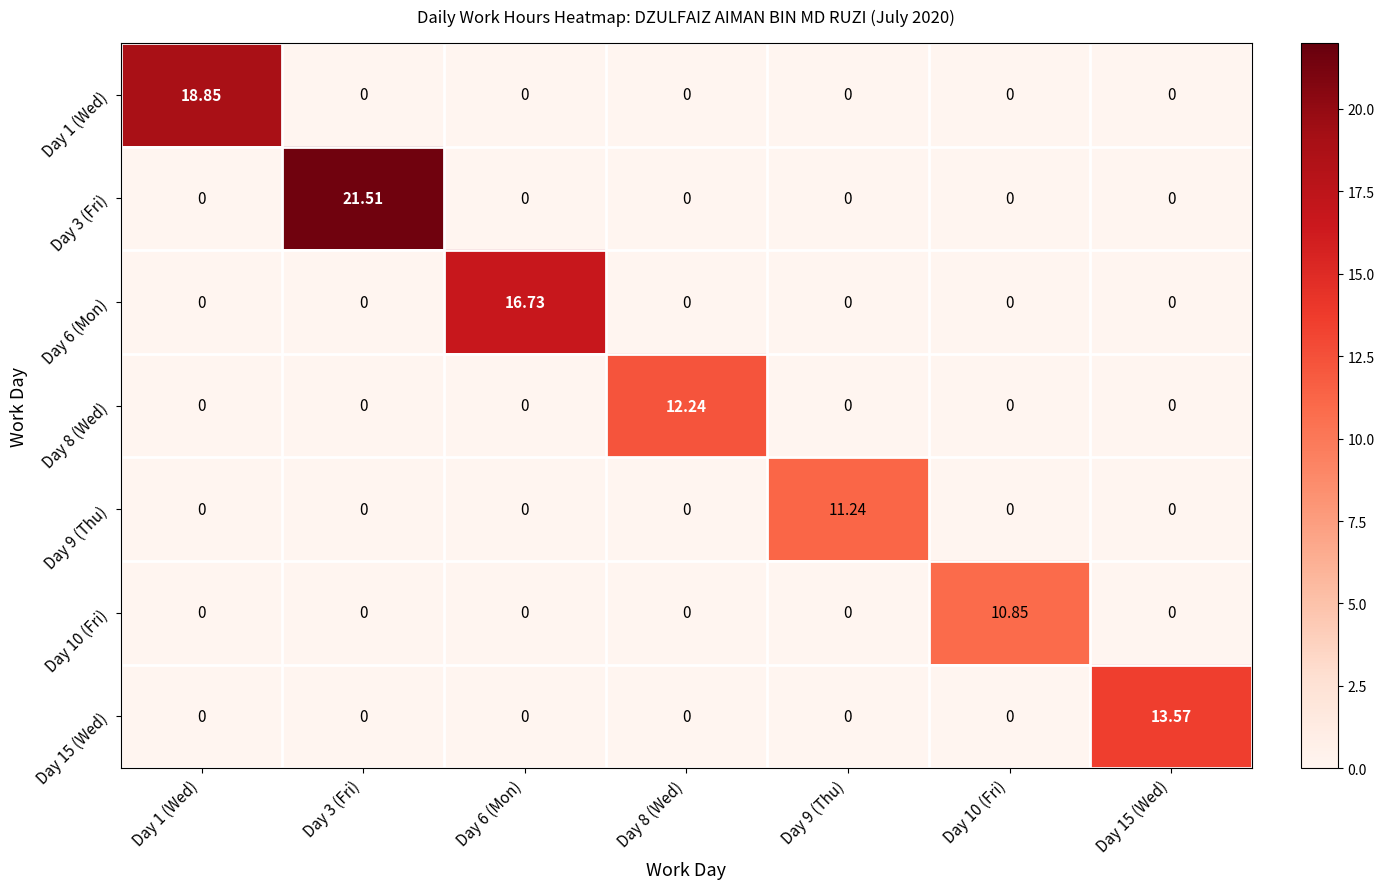

How many positive values does the Day 10 (Fri) series have?

1